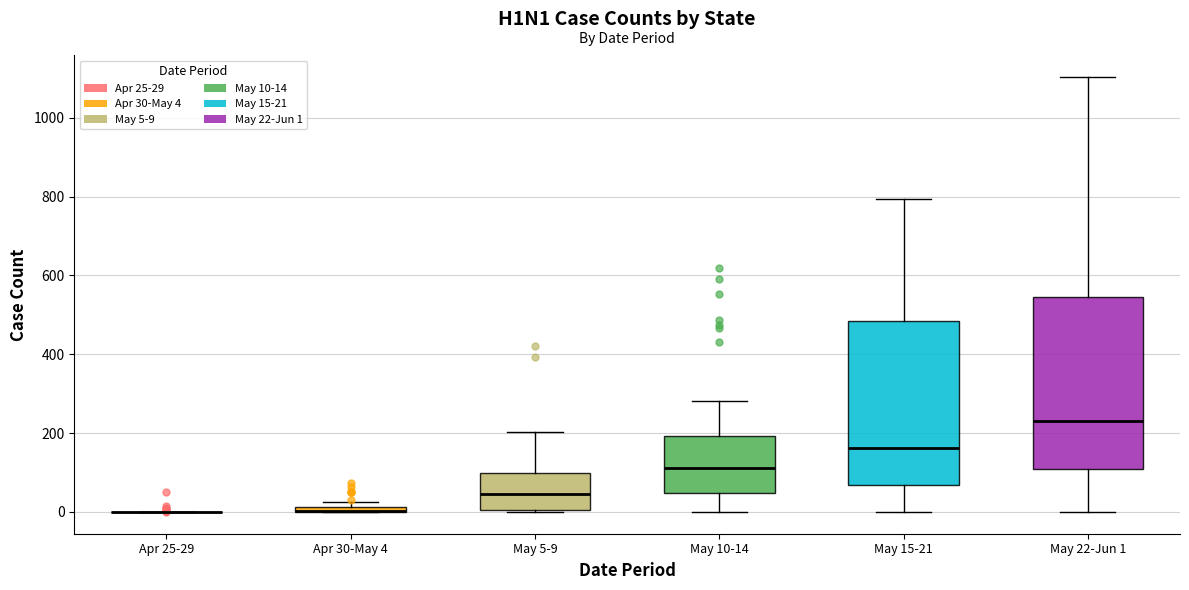

Where is the upper edge of the box for May 5-9 on the y-axis? The values are not printed on the chart, so give them approximately, as read against the axis.

100